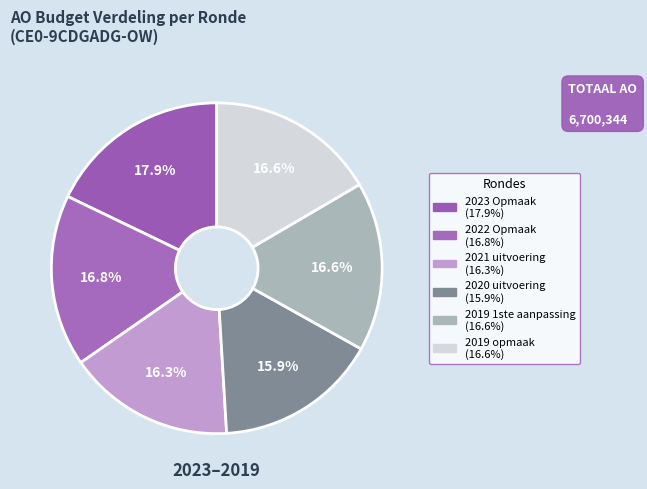

How many slices are in this pie chart?

6